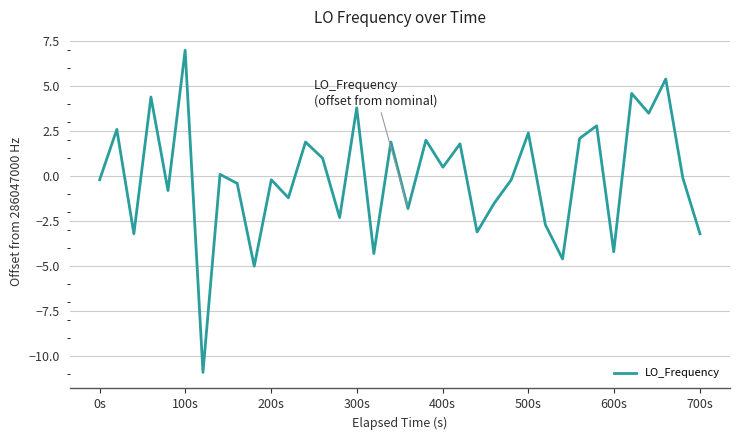

What is the difference between the maximum and minimum values?

17.9